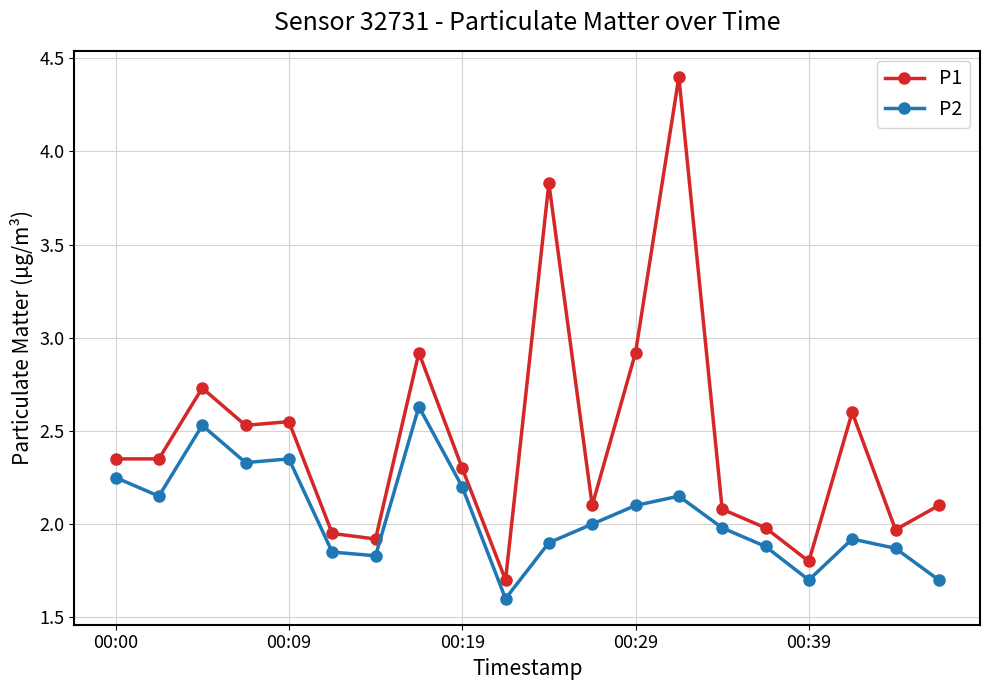

What are all the series names shown in the legend?

P1, P2